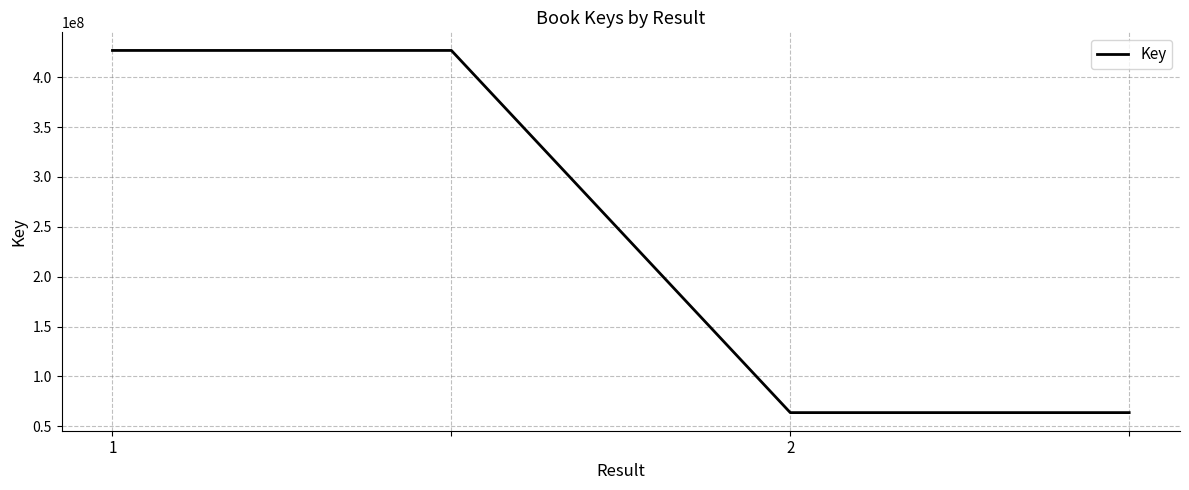

What is the difference between the second highest and second lowest values?

363186283